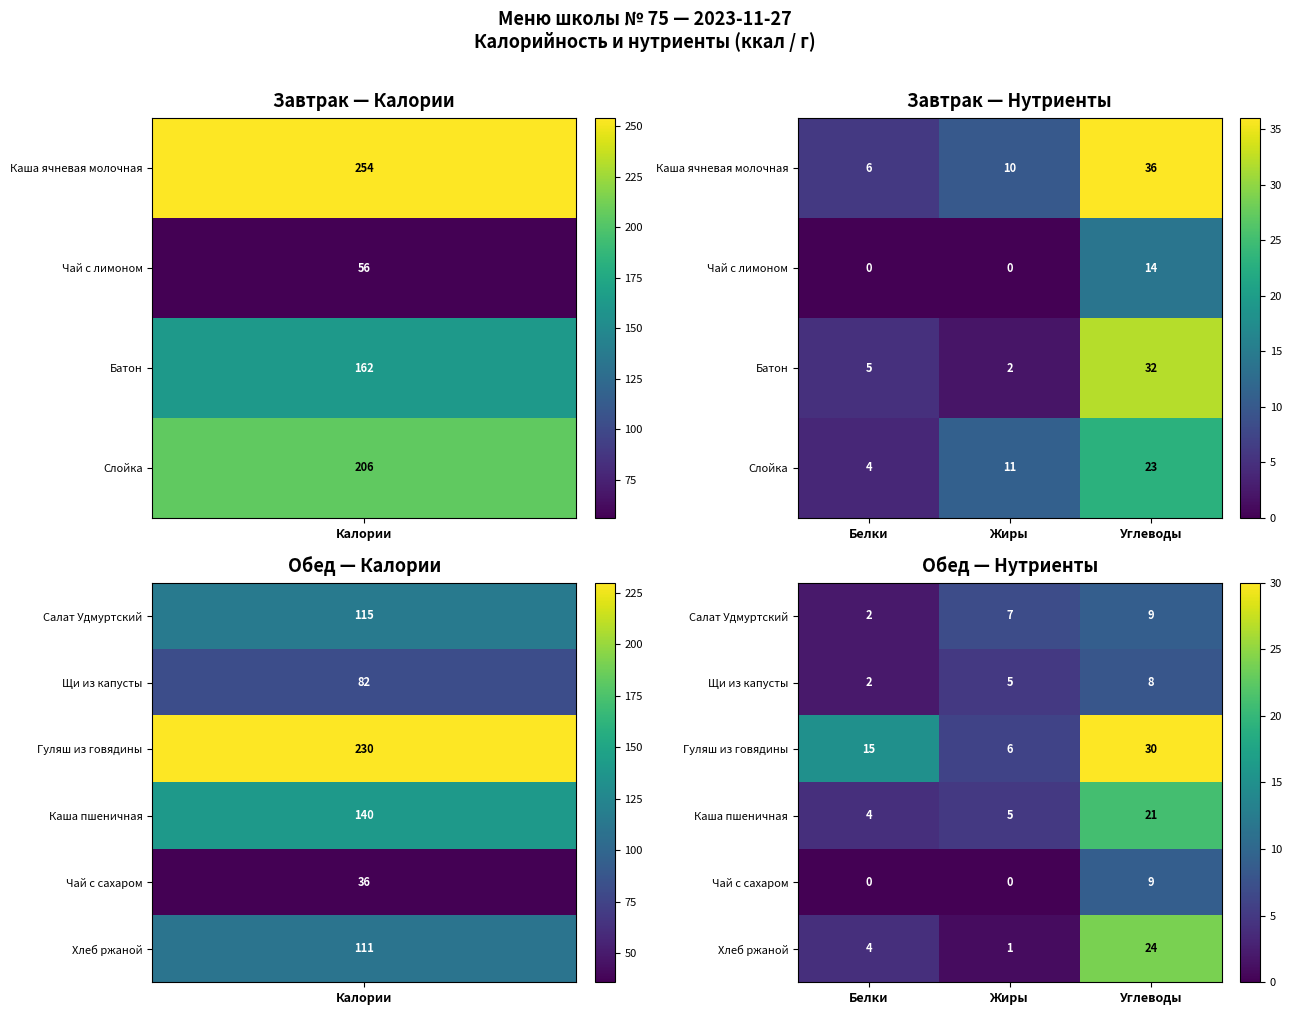

What is the sum of all Салат Удмуртский values?

18